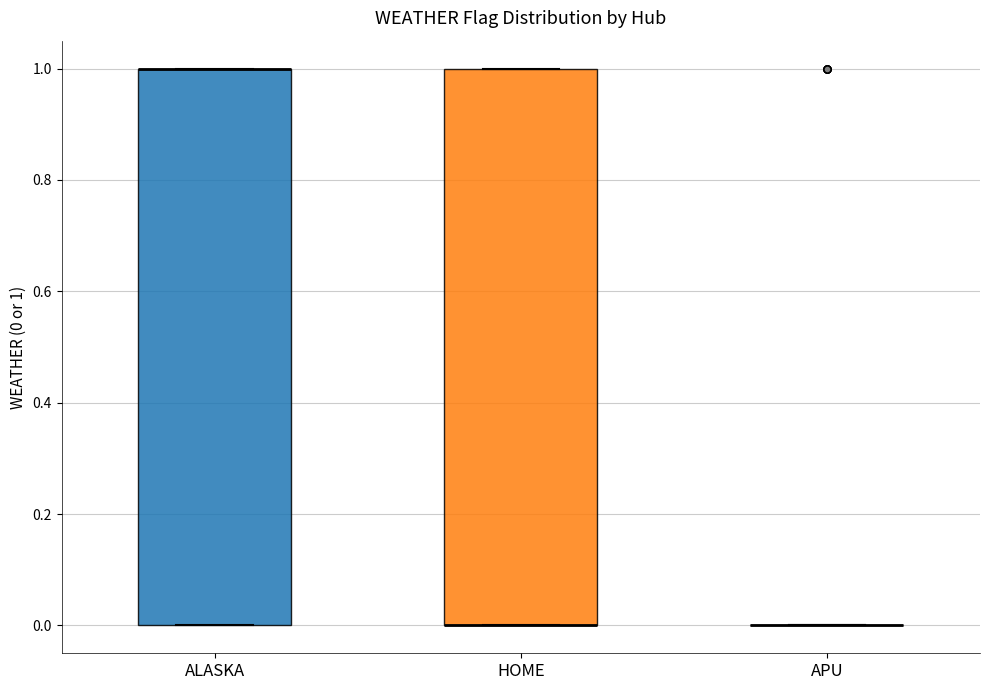

Where is the upper edge of the box for HOME on the y-axis? The values are not printed on the chart, so give them approximately, as read against the axis.

1